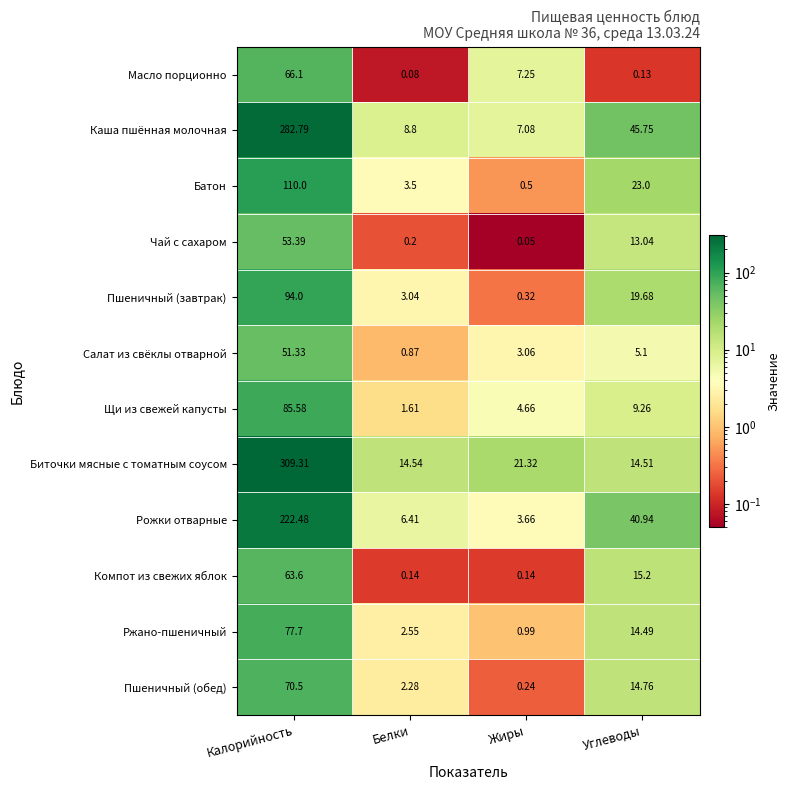

Which series has the largest total across all categories?

Биточки мясные с томатным соусом